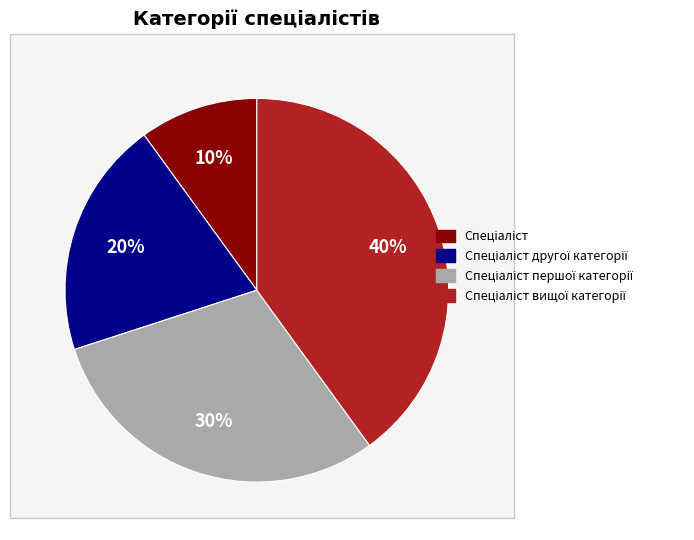

Is there a majority slice in this chart?

No